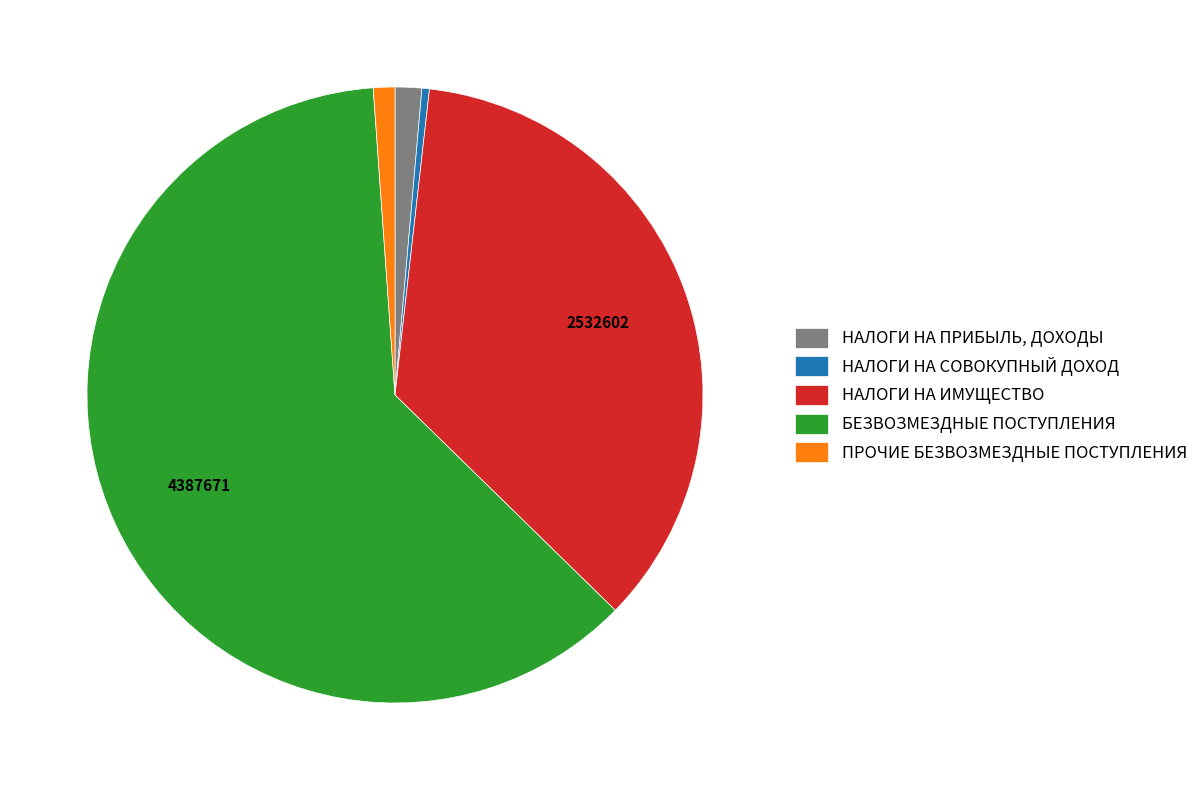

Do БЕЗВОЗМЕЗДНЫЕ ПОСТУПЛЕНИЯ and ПРОЧИЕ БЕЗВОЗМЕЗДНЫЕ ПОСТУПЛЕНИЯ together represent more than half of the pie?

Yes